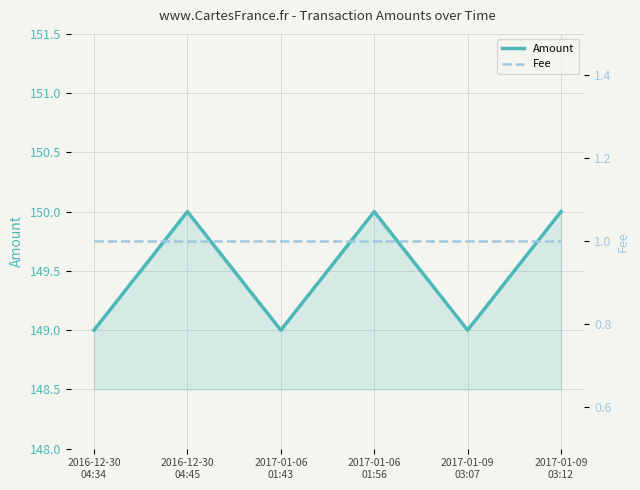

What position from the left is 2017-01-06
01:56?

4